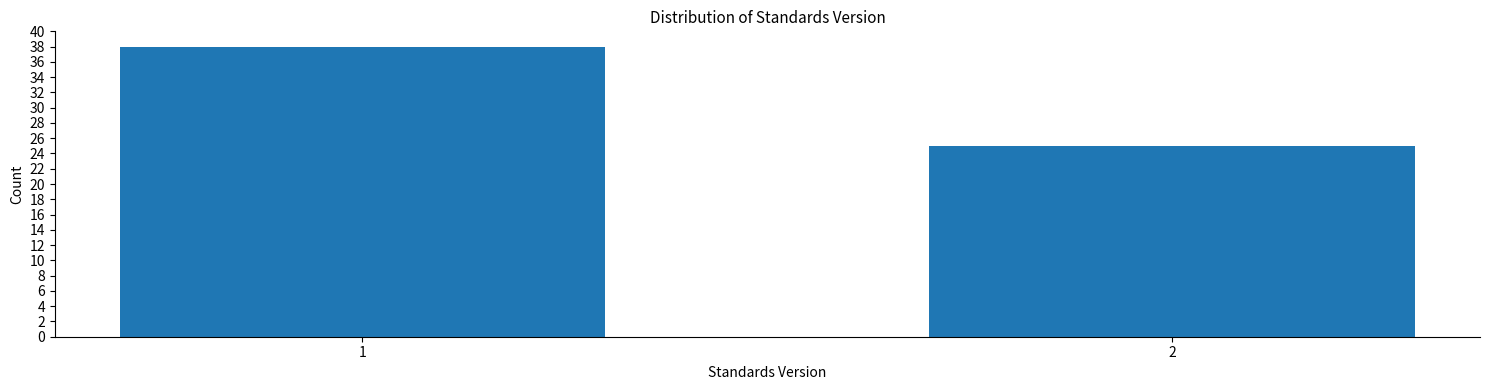

Reading left to right, transcribe all the data shown in this chart.

38	25